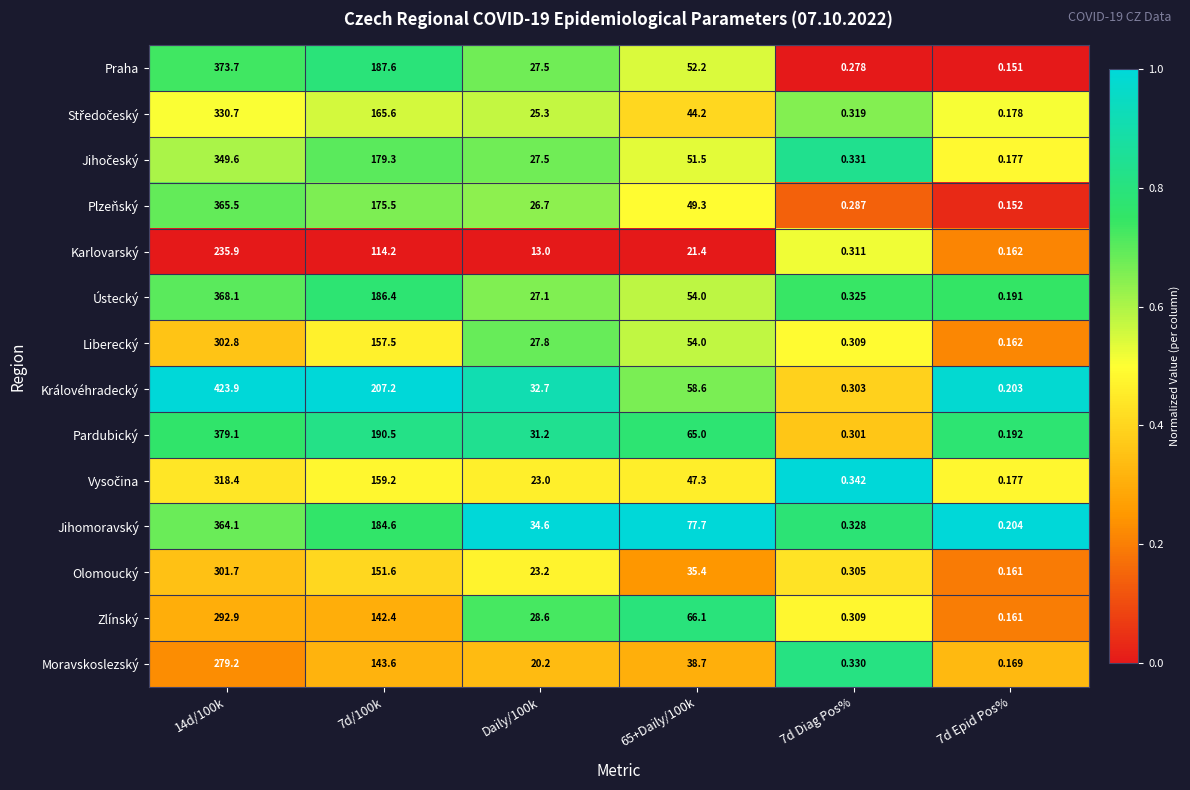

Is the value of Královéhradecký at 7d Epid Pos% greater than the value of Jihomoravský at 65+Daily/100k?

No